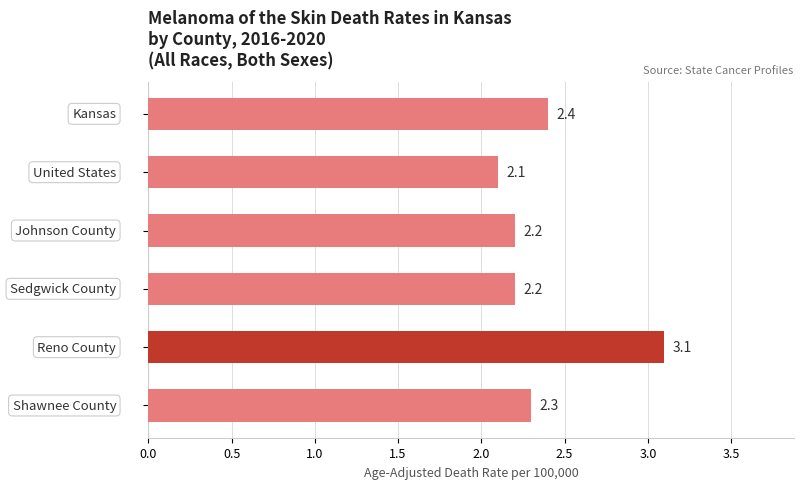

What is the average value?

2.4